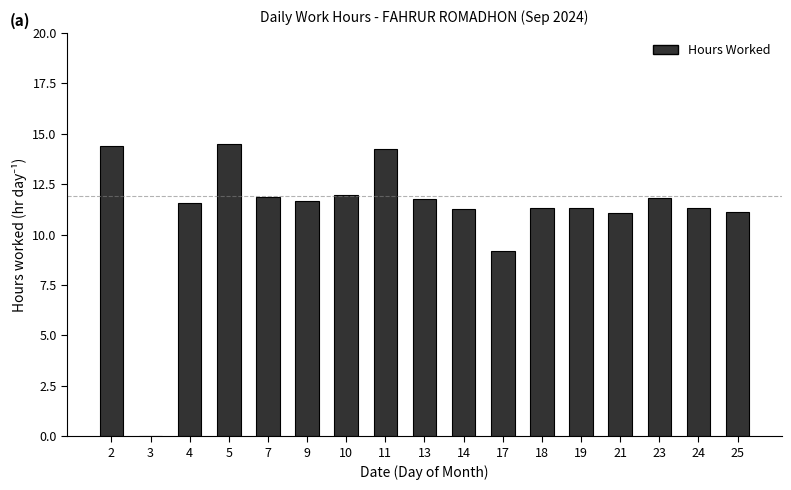

Is it true that the value at 23 is 7.8?

False